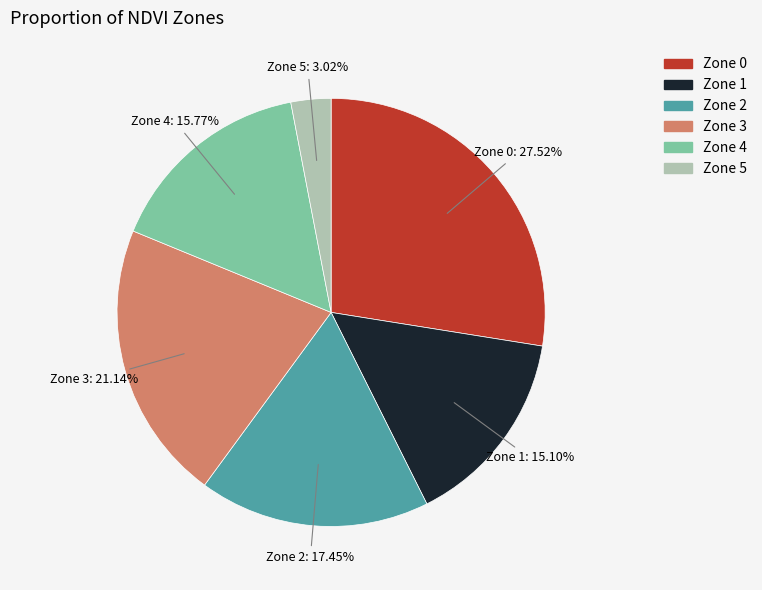

To the nearest percent, what is the combined percentage of Zone 2 and Zone 0?

45%